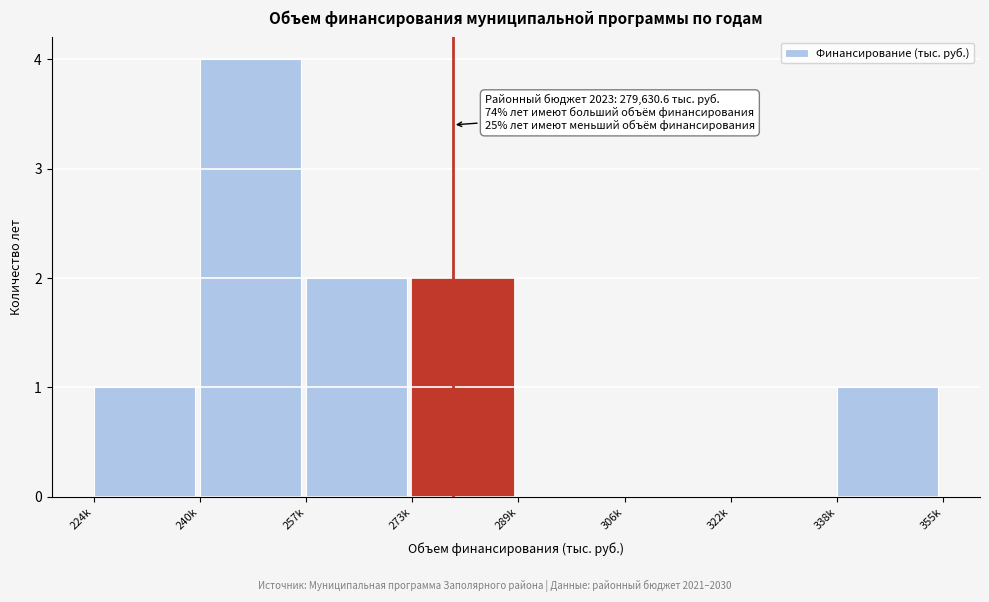

Reading left to right, what are all the values shown in this chart?

224k=1	240k=4	257k=2	273k=2	289k=0	306k=0	322k=0	338k=1